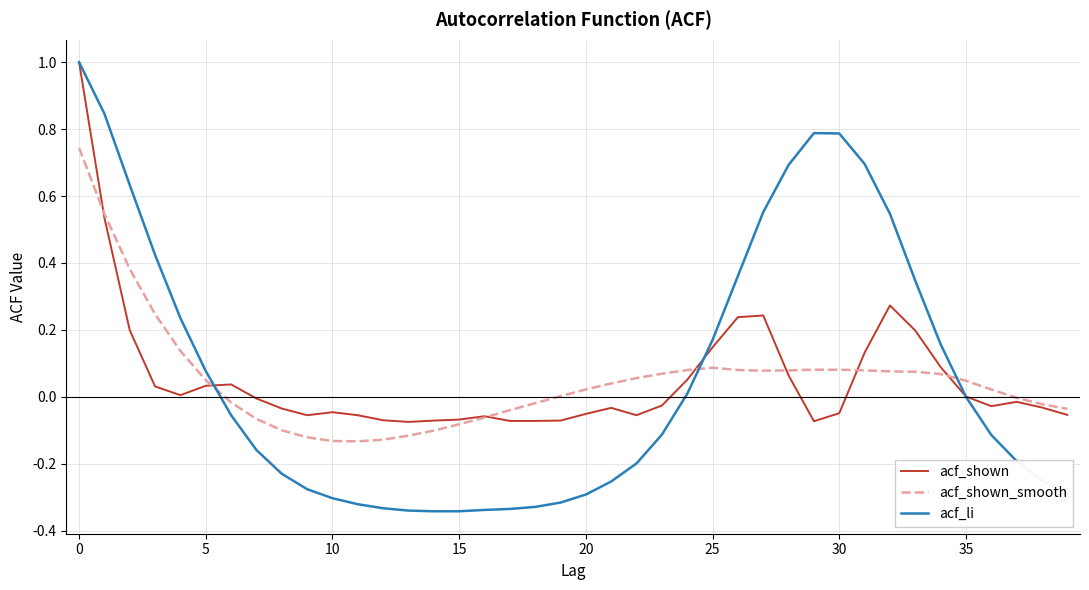

Which series has the widest spread of values?

acf_li